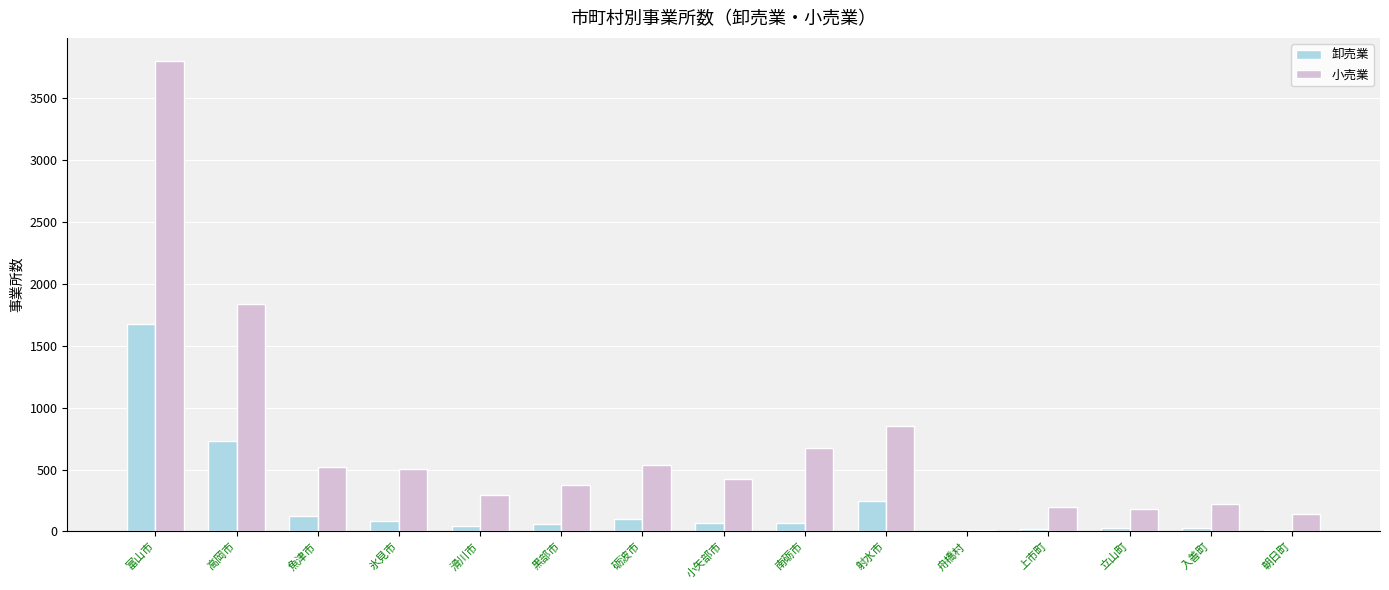

Are the bars grouped side by side (vs. stacked)?

Yes